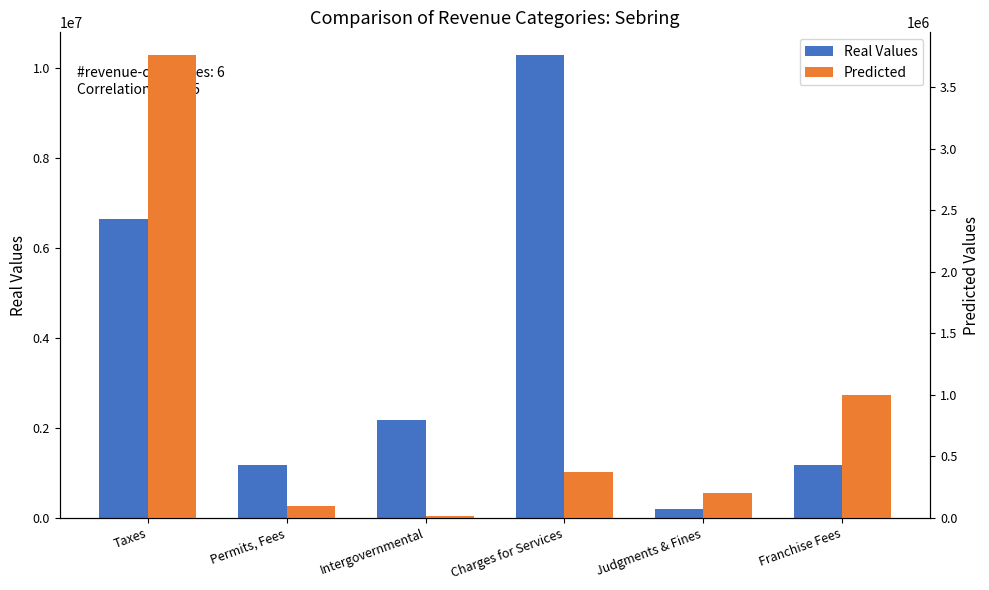

Does the chart contain stacked bars?

No